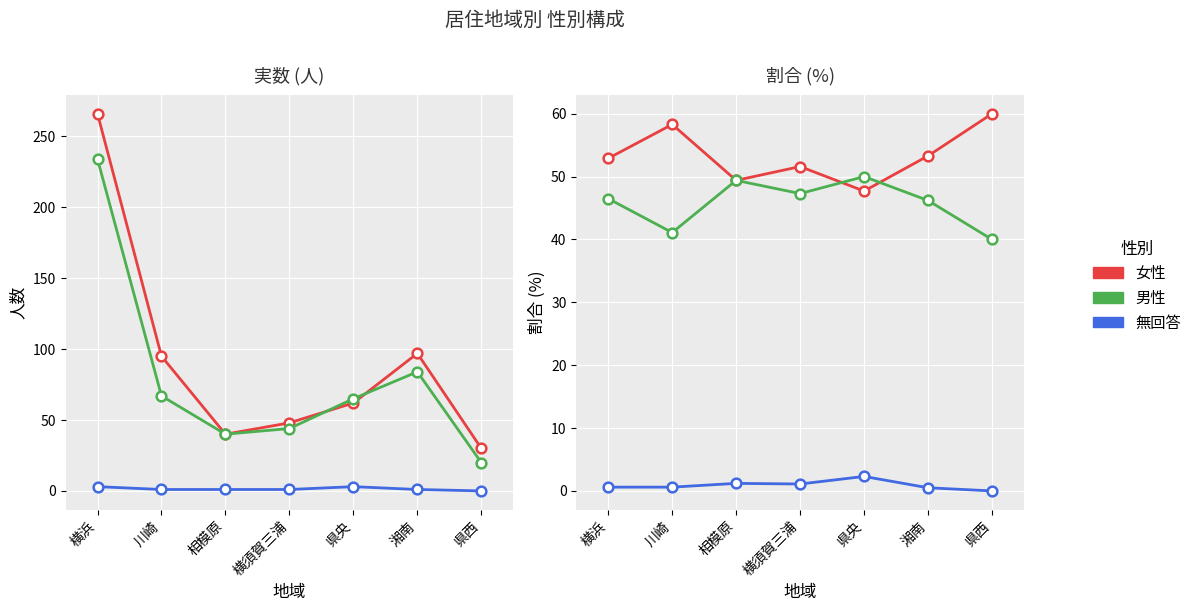

Is the value of 女性 at 相模原 greater than the value of 無回答 at 湘南?

Yes